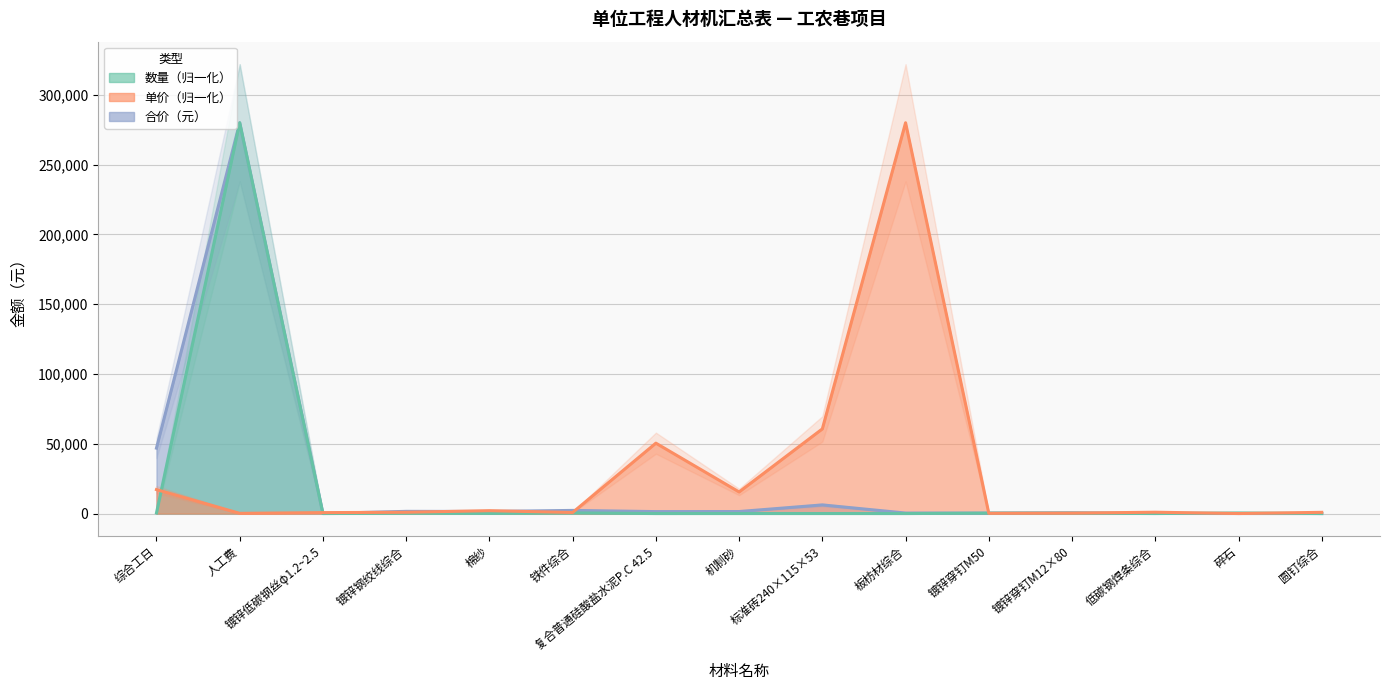

True or false: 单价（元） and 数量 cross at least once.

True